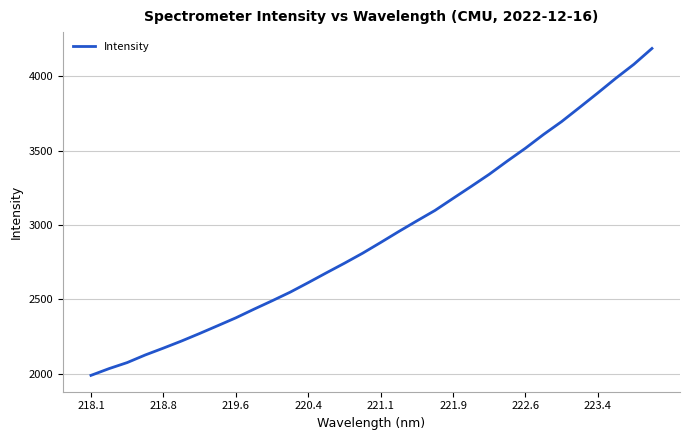

What is the greatest value displayed?

4188.1